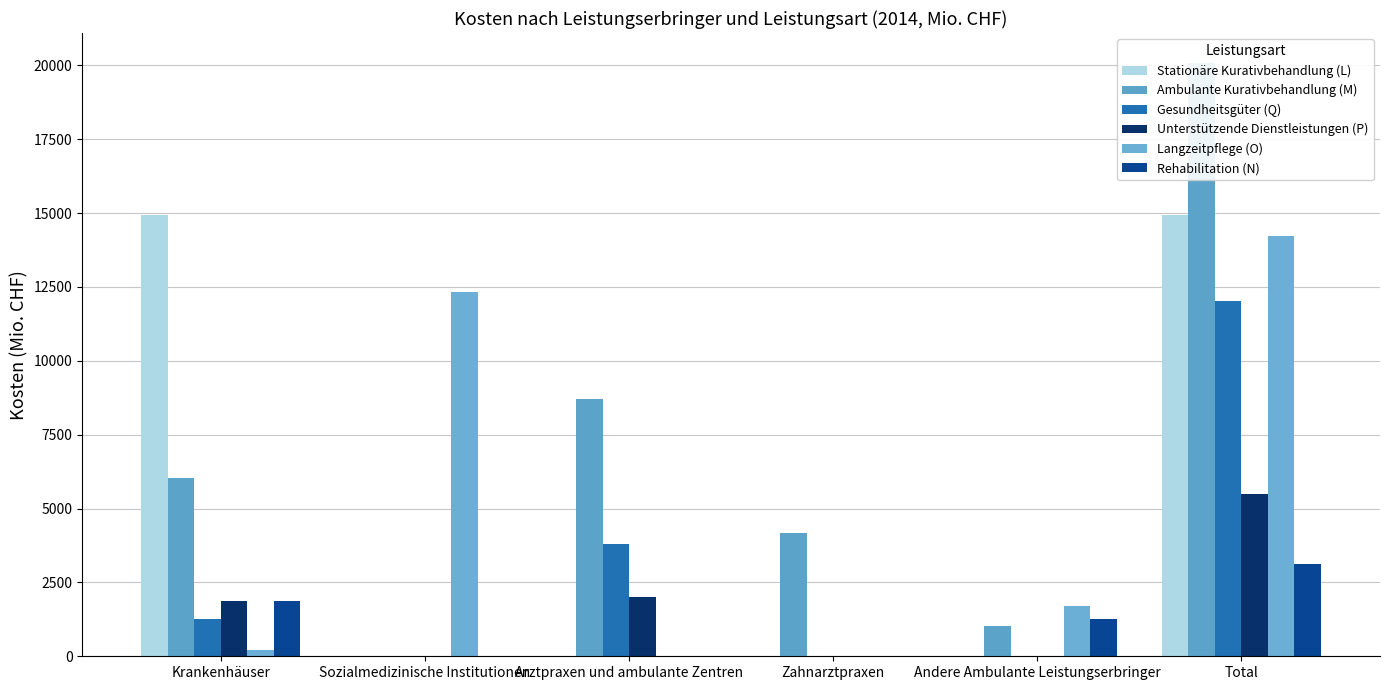

Reading left to right, transcribe all the data shown in this chart.

Stationäre Kurativbehandlung (L): Krankenhäuser=14946.2	Sozialmedizinische Institutionen=0.0	Arztpraxen und ambulante Zentren=0.0	Zahnarztpraxen=0.0	Andere Ambulante Leistungserbringer=0.0	Total=14946.2
Ambulante Kurativbehandlung (M): Krankenhäuser=6034.5	Sozialmedizinische Institutionen=0.0	Arztpraxen und ambulante Zentren=8705.9	Zahnarztpraxen=4156.0	Andere Ambulante Leistungserbringer=1034.5	Total=20086.6
Gesundheitsgüter (Q): Krankenhäuser=1267.4	Sozialmedizinische Institutionen=0.0	Arztpraxen und ambulante Zentren=3814.9	Zahnarztpraxen=0.0	Andere Ambulante Leistungserbringer=0.0	Total=12007.8
Unterstützende Dienstleistungen (P): Krankenhäuser=1865.1	Sozialmedizinische Institutionen=0.0	Arztpraxen und ambulante Zentren=1995.7	Zahnarztpraxen=0.0	Andere Ambulante Leistungserbringer=0.0	Total=5483.8
Langzeitpflege (O): Krankenhäuser=204.7	Sozialmedizinische Institutionen=12323.5	Arztpraxen und ambulante Zentren=0.0	Zahnarztpraxen=0.0	Andere Ambulante Leistungserbringer=1695.8	Total=14224.0
Rehabilitation (N): Krankenhäuser=1860.1	Sozialmedizinische Institutionen=0.0	Arztpraxen und ambulante Zentren=0.0	Zahnarztpraxen=0.0	Andere Ambulante Leistungserbringer=1274.8	Total=3134.9